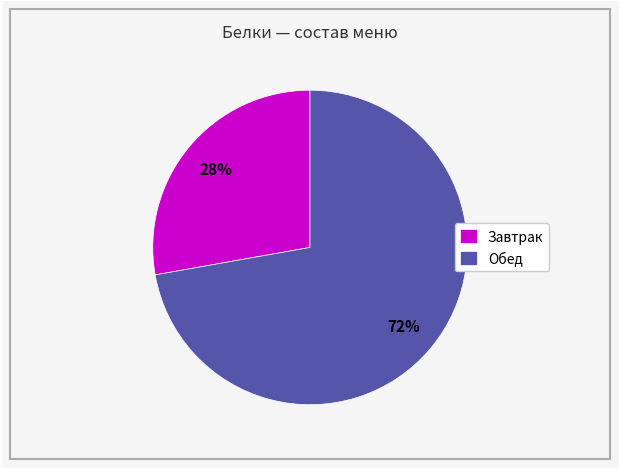

Do Обед and Завтрак together represent more than half of the pie?

Yes